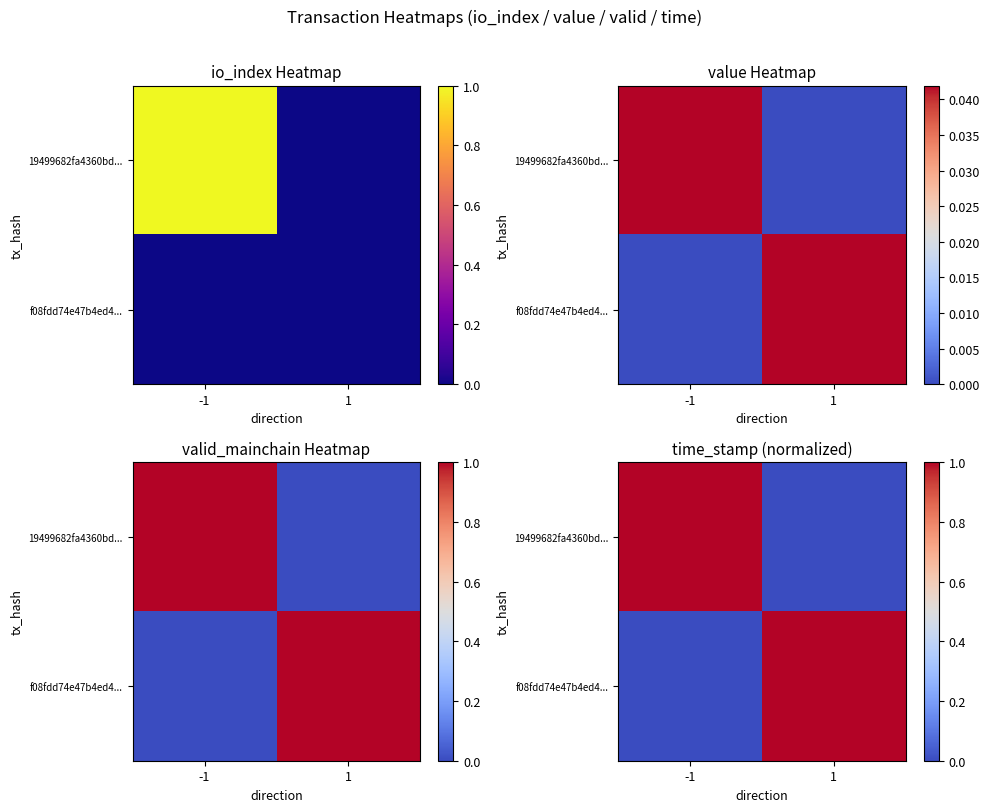

What is the difference between the f08fdd74e47b4ed4... values at -1 and 1?

1.0